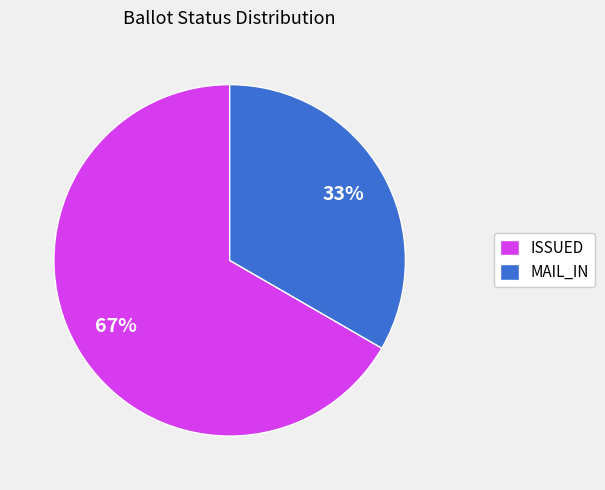

Rank the categories by value from highest to lowest.

ISSUED, MAIL_IN